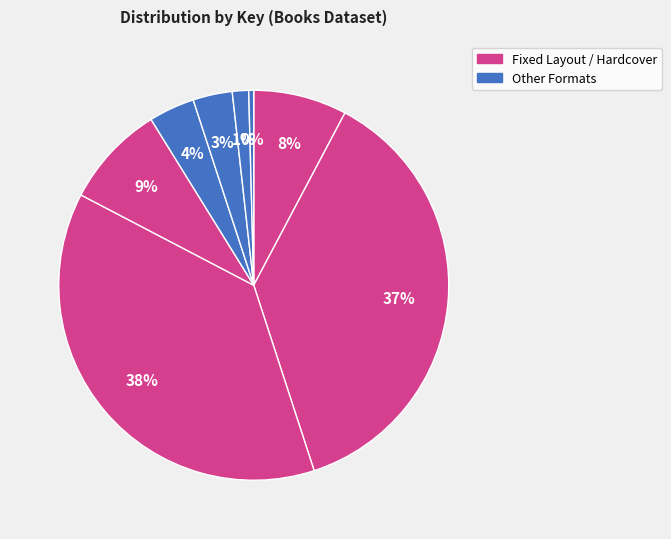

How many slices are in this pie chart?

8